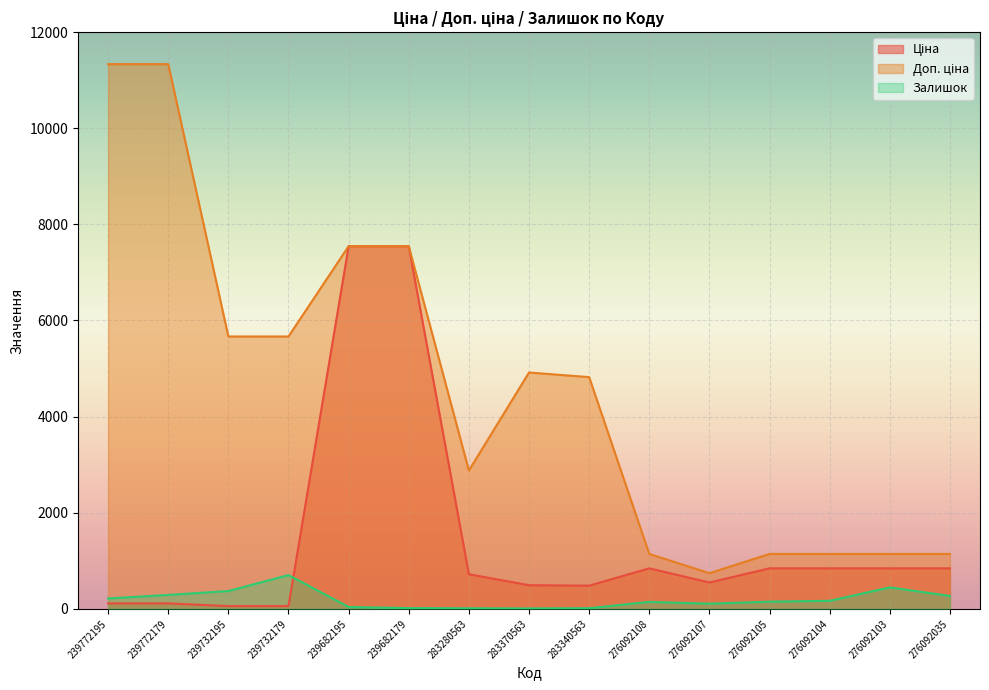

At how many categories does at least one series exceed 8664?

2